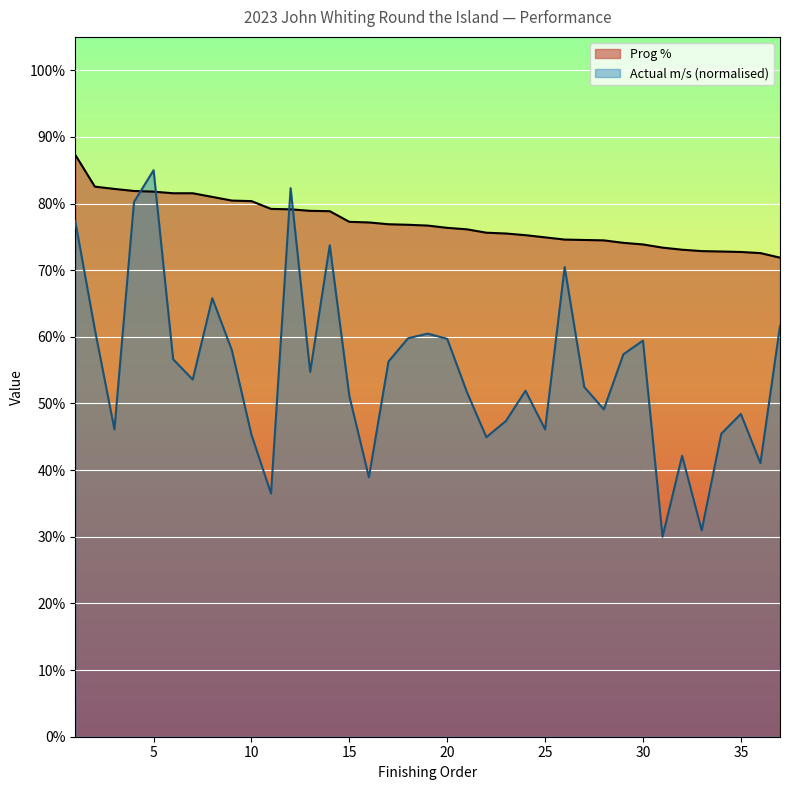

How many interior local peaks does the Actual m/s series have?

10